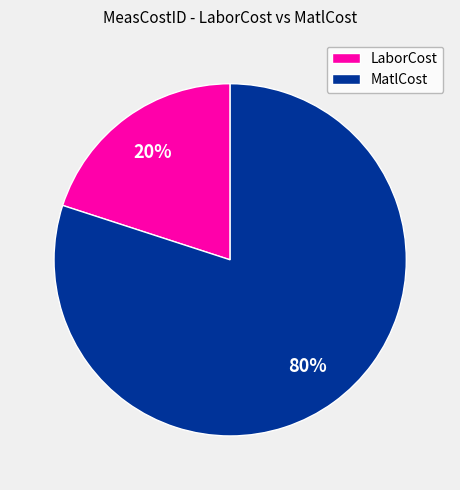

Rank the categories by value from highest to lowest.

MatlCost, LaborCost